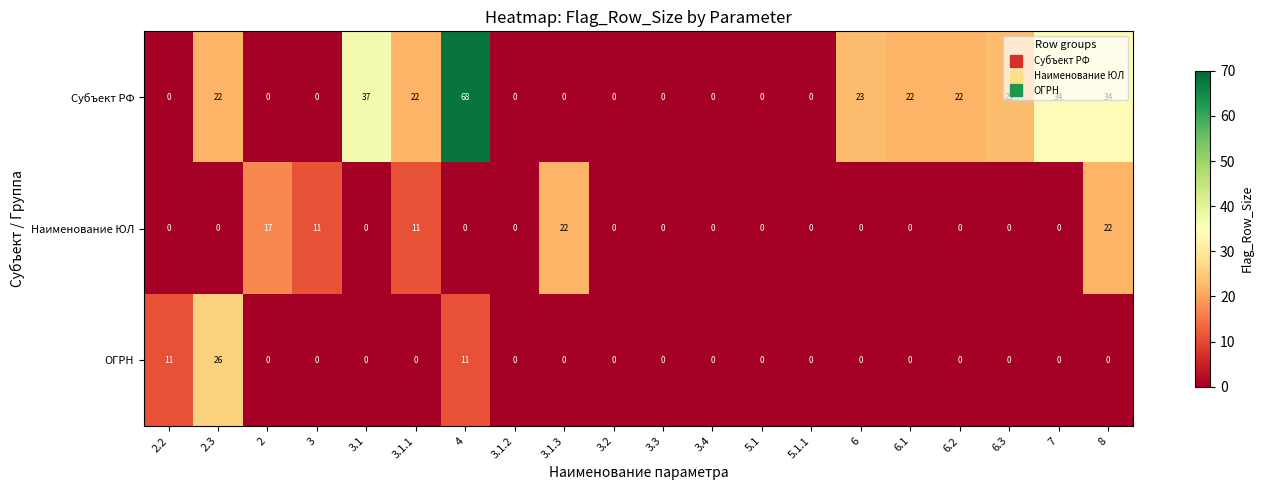

Which series changed the most between 3.1.3 and 5.1.1?

Наименование ЮЛ